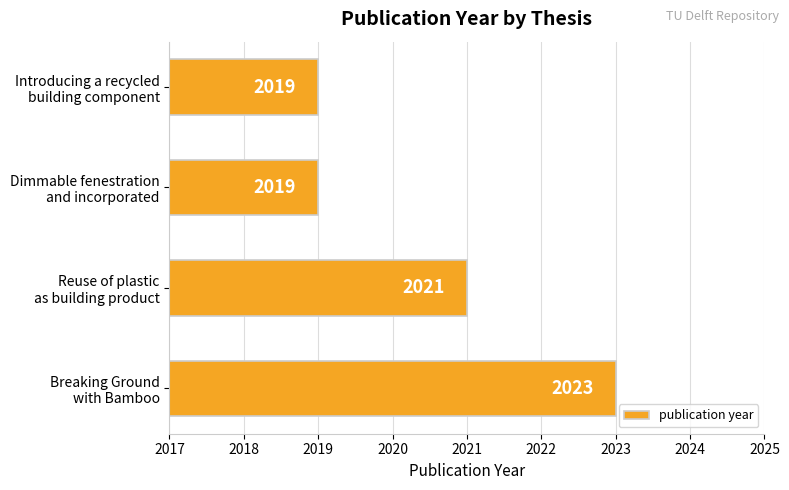

What is the maximum value shown in the chart?

2023